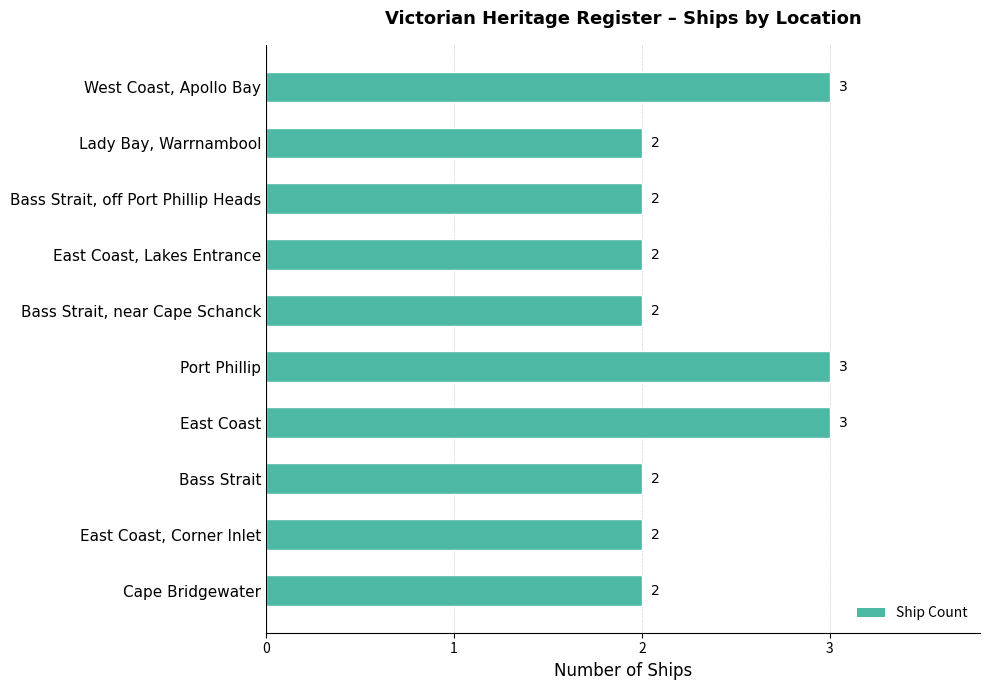

What is the smallest value displayed?

2